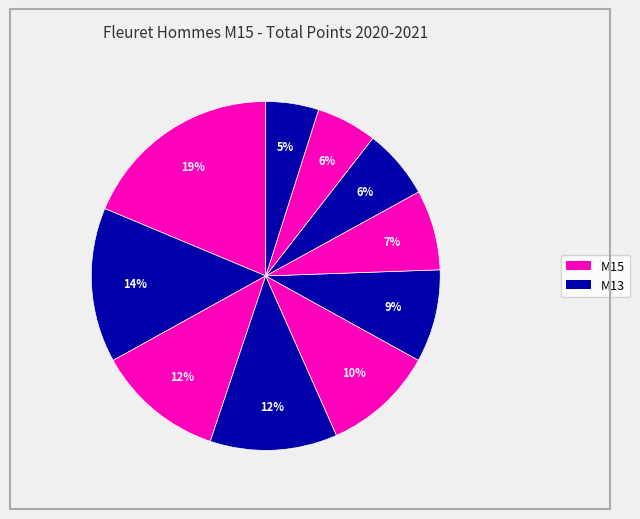

How many segments does this pie chart have?

10